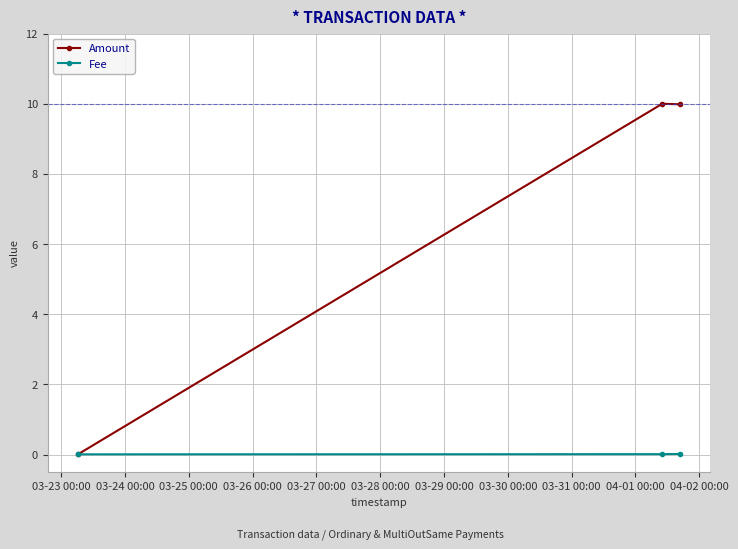

List the series in order of their overall mean, lowest first.

Fee, Amount